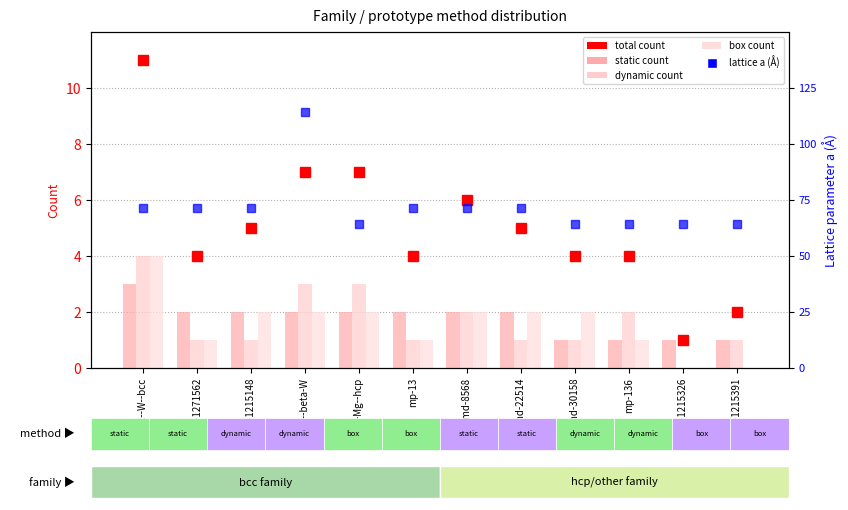

How many values in the static count series exceed 2?

1